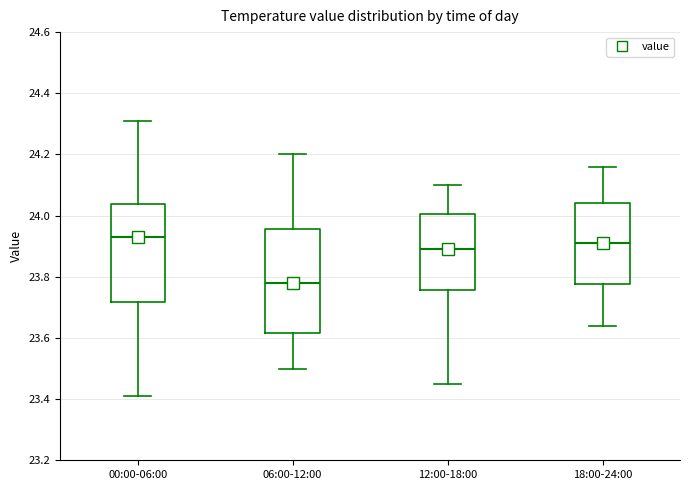

Where does the upper whisker of the box for 12:00-18:00 end on the y-axis? The values are not printed on the chart, so give them approximately, as read against the axis.

24.10